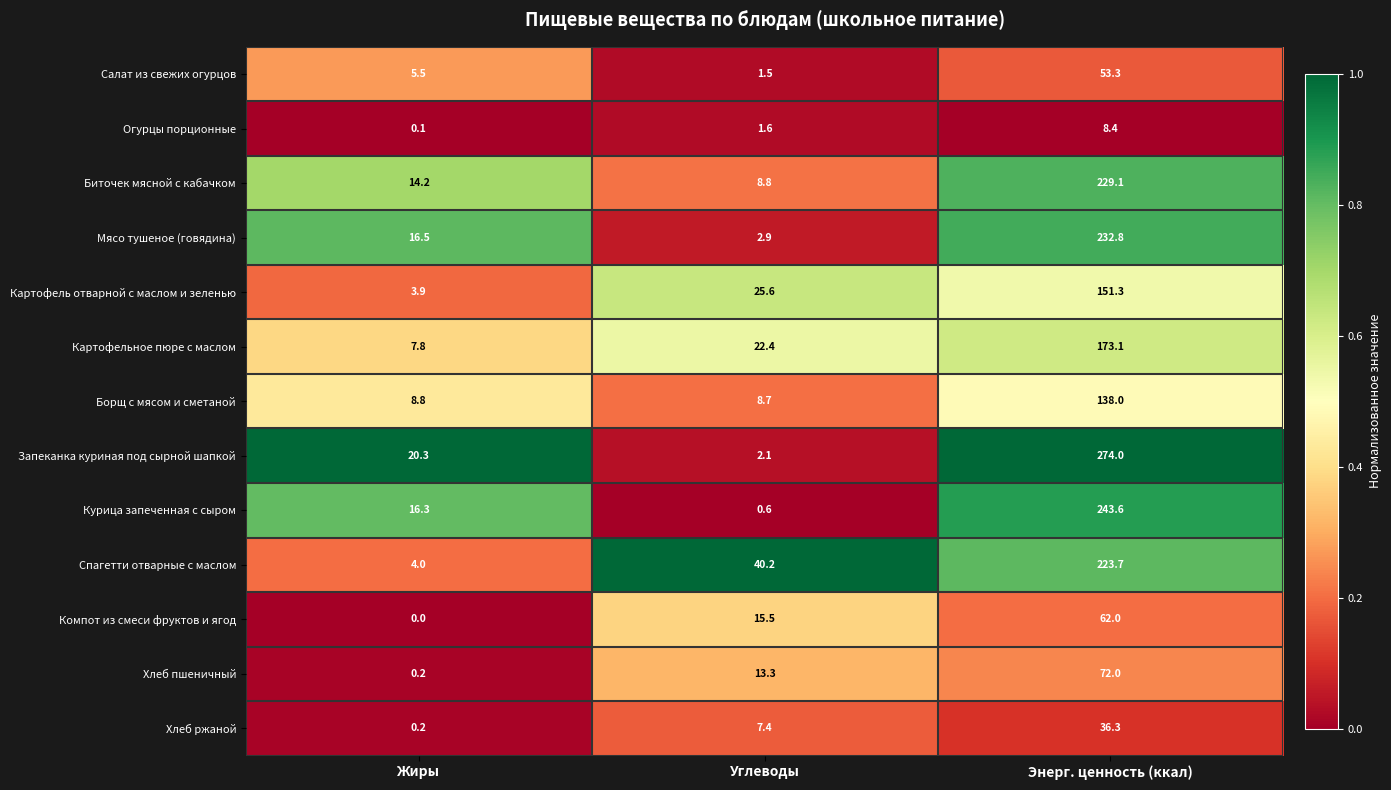

Is it true that Курица запеченная с сыром equals 16.3 at Жиры?

True